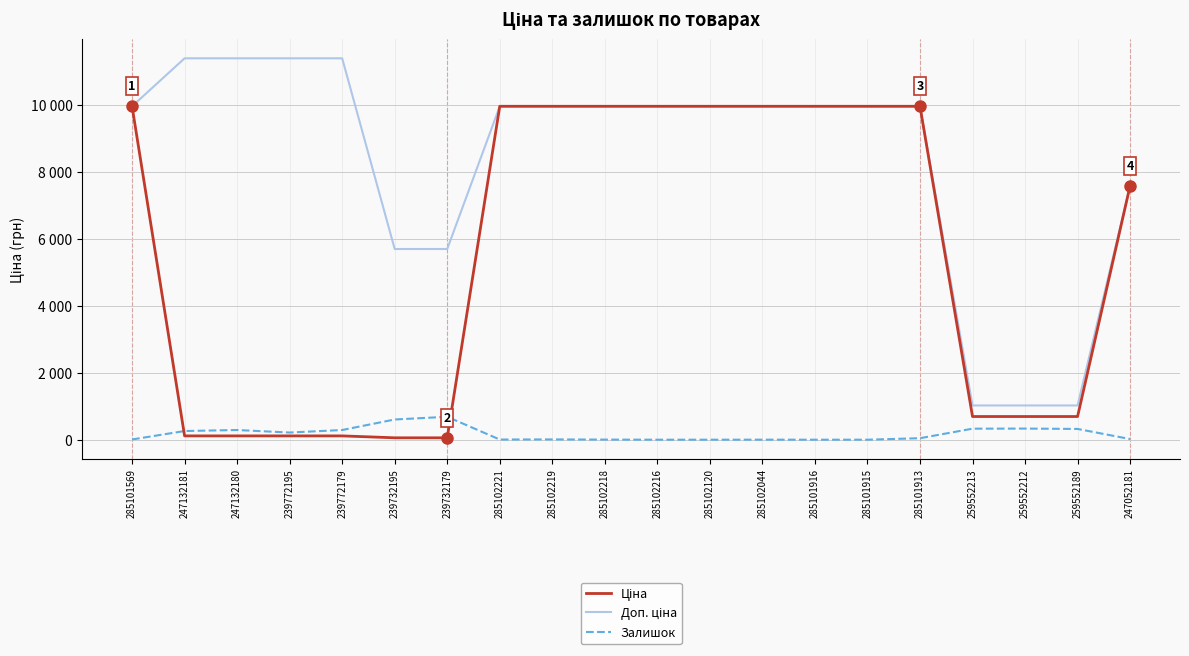

Between which two adjacent categories do Ціна and Залишок first intersect?

285101569 and 247132181